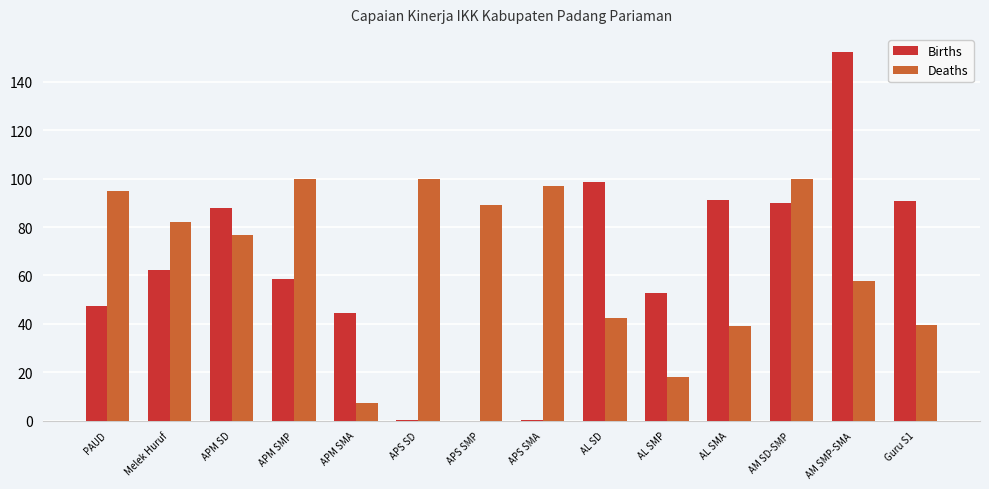

Which series changed the most between APM SD and APS SMP?

Births